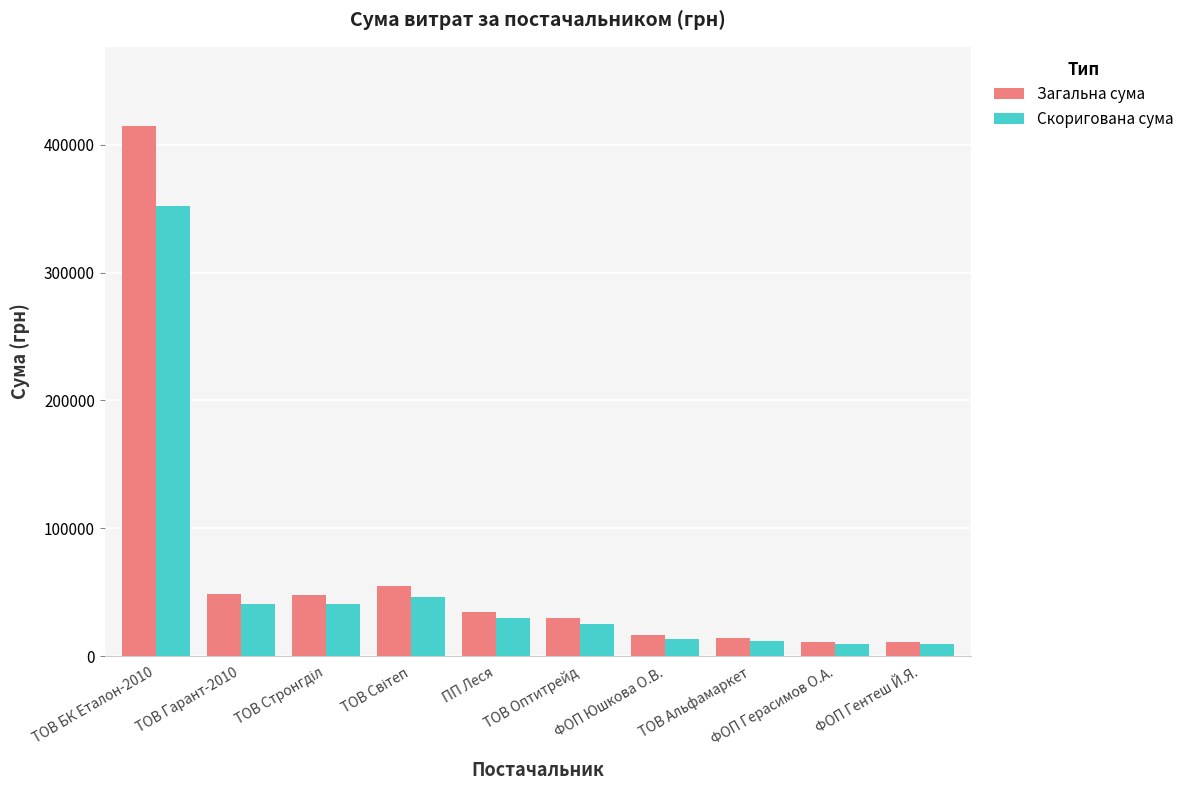

What is the label of the 1st bar from the left?

ТОВ БК Еталон-2010